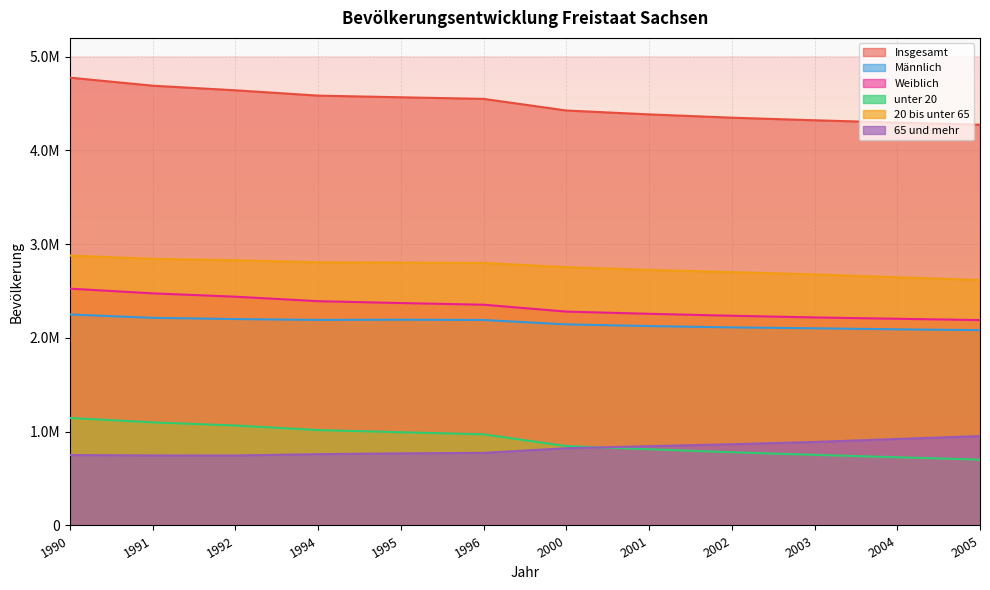

What is the minimum value shown in the chart?

702219